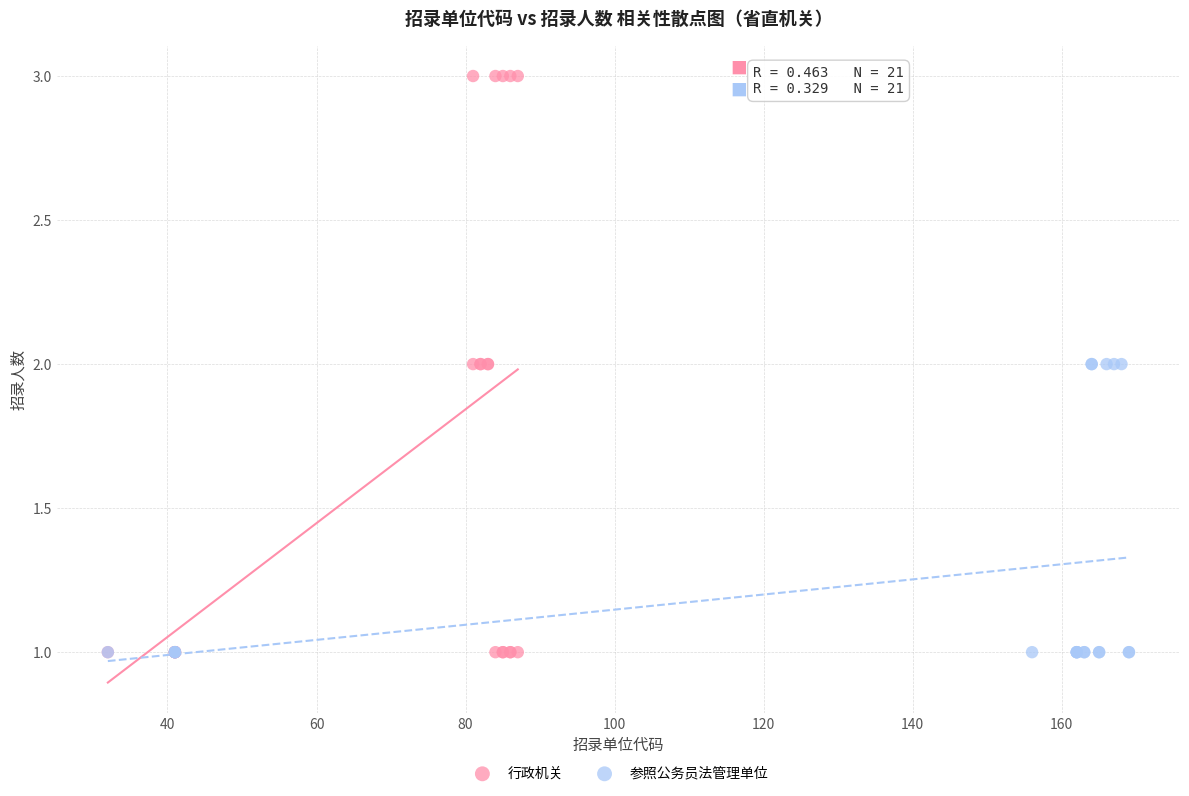

Which series reaches the maximum Y coordinate?

行政机关